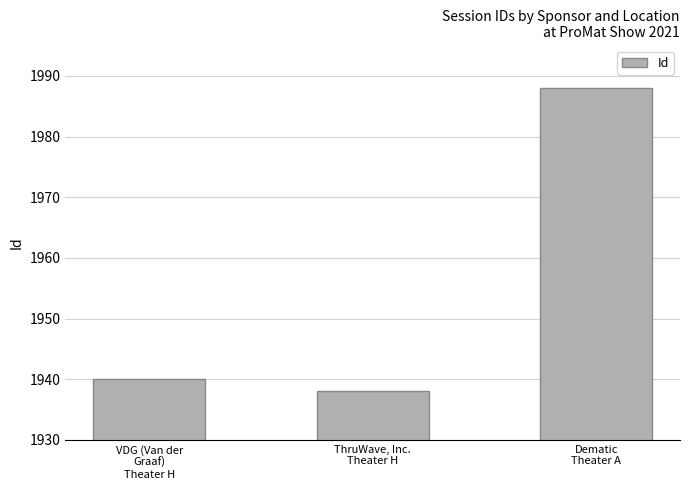

What is the value of the 1st bar from the left?

1940